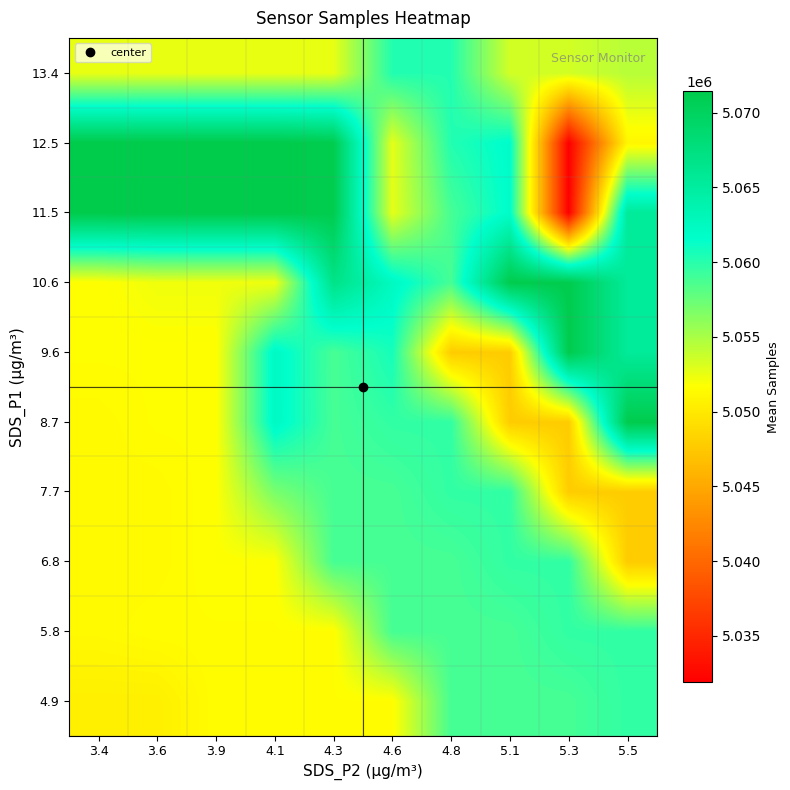

Which has a higher value, 3.9 or 4.3?

3.9